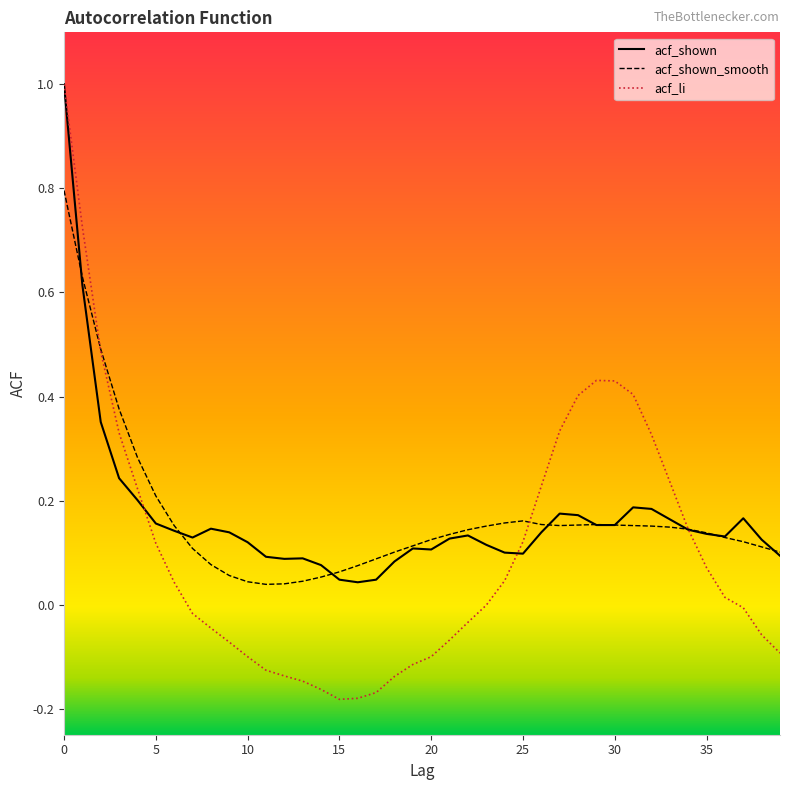

What is the maximum value shown in the chart?

1.0